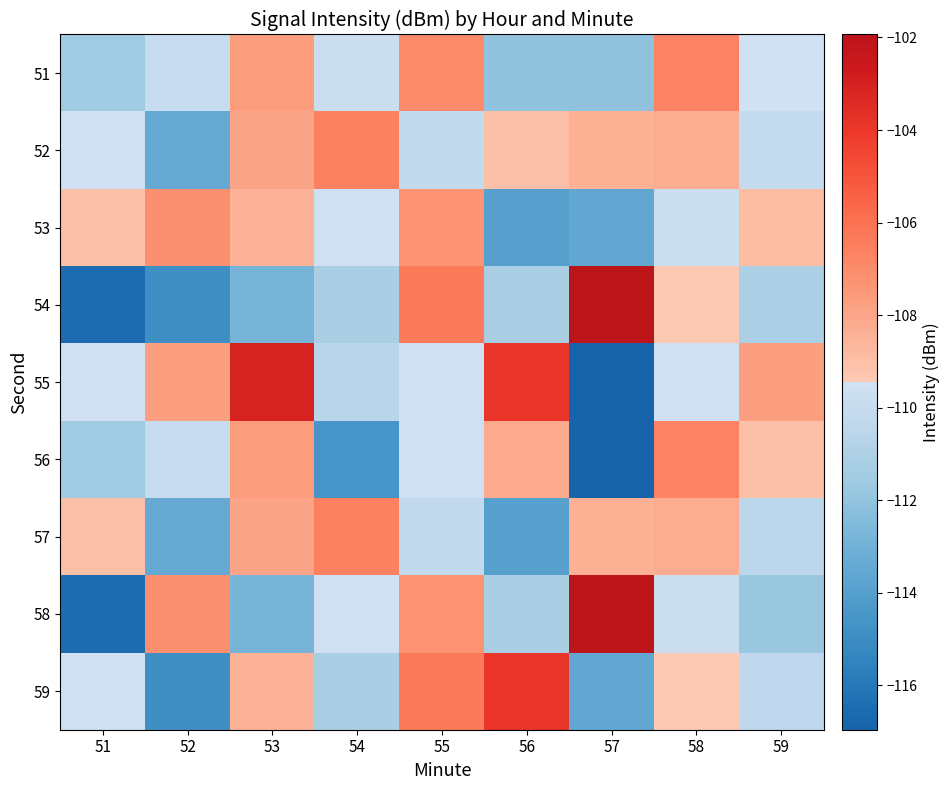

Reading left to right, transcribe all the data shown in this chart.

51: 51=-111.5	52=-110.0	53=-107.7	54=-109.7	55=-106.9	56=-112.0	57=-112.1	58=-106.7	59=-109.5
52: 51=-109.6	52=-113.3	53=-108.0	54=-106.6	55=-110.3	56=-109.0	57=-108.4	58=-108.3	59=-110.2
53: 51=-109.0	52=-107.2	53=-108.5	54=-109.6	55=-107.3	56=-113.9	57=-113.6	58=-109.7	59=-108.9
54: 51=-116.5	52=-114.9	53=-112.8	54=-111.2	55=-106.3	56=-111.2	57=-101.9	58=-109.4	59=-111.1
55: 51=-109.6	52=-107.8	53=-103.1	54=-110.6	55=-109.5	56=-103.9	57=-117.0	58=-109.5	59=-107.8
56: 51=-111.5	52=-110.0	53=-107.7	54=-114.5	55=-109.5	56=-108.2	57=-117.0	58=-106.7	59=-109.0
57: 51=-109.0	52=-113.3	53=-108.0	54=-106.6	55=-110.3	56=-113.9	57=-108.4	58=-108.3	59=-110.5
58: 51=-116.5	52=-107.2	53=-112.8	54=-109.6	55=-107.3	56=-111.2	57=-101.9	58=-109.7	59=-111.8
59: 51=-109.6	52=-114.9	53=-108.5	54=-111.2	55=-106.3	56=-103.9	57=-113.6	58=-109.4	59=-110.3